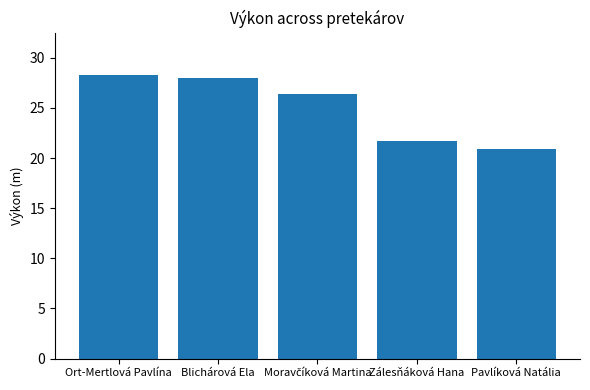

Is it true that the value at Ort-Mertlová Pavlína is 28.3?

True